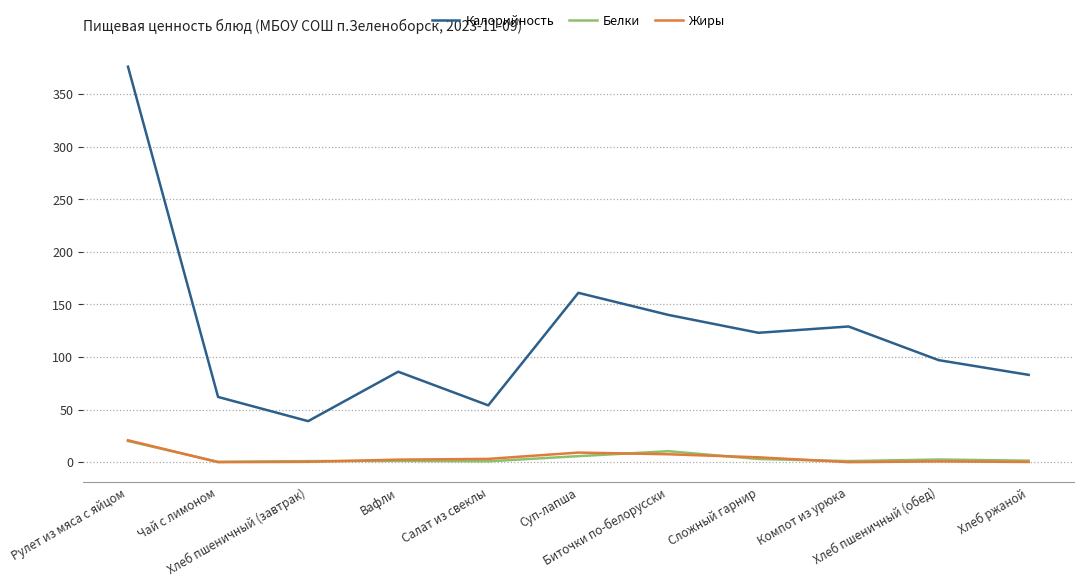

Count the number of categories in the chart.

11